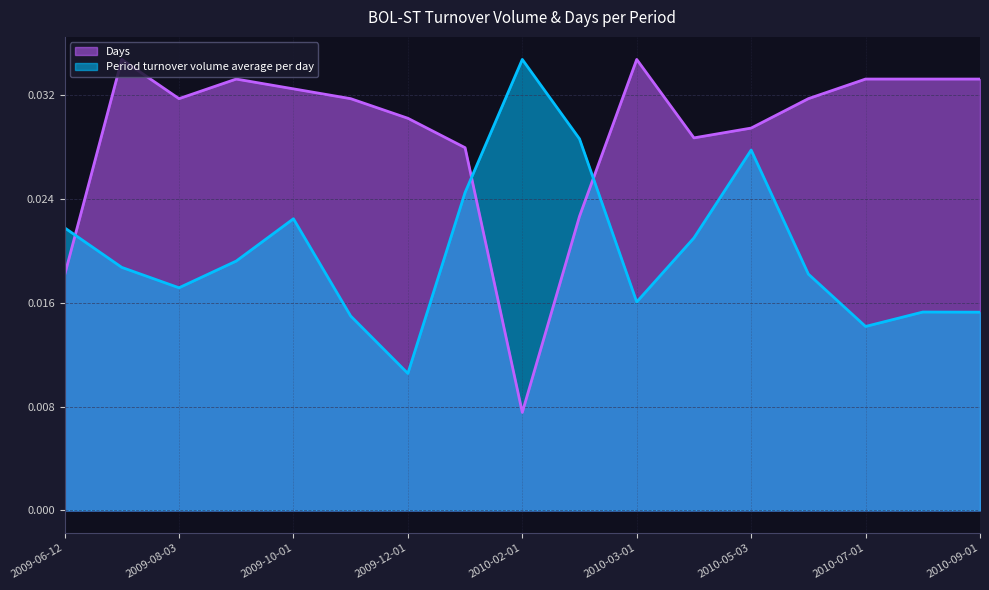

At 2010-06-01, list the series in order from smallest to largest.

Period turnover volume average per day, Days